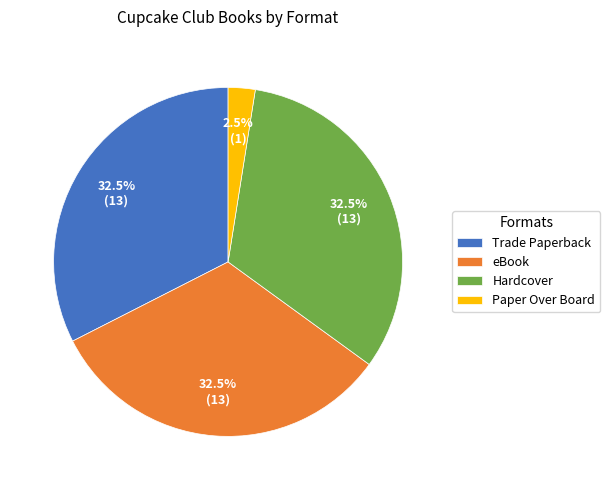

To the nearest percent, what is the combined percentage of Paper Over Board and Trade Paperback?

35%